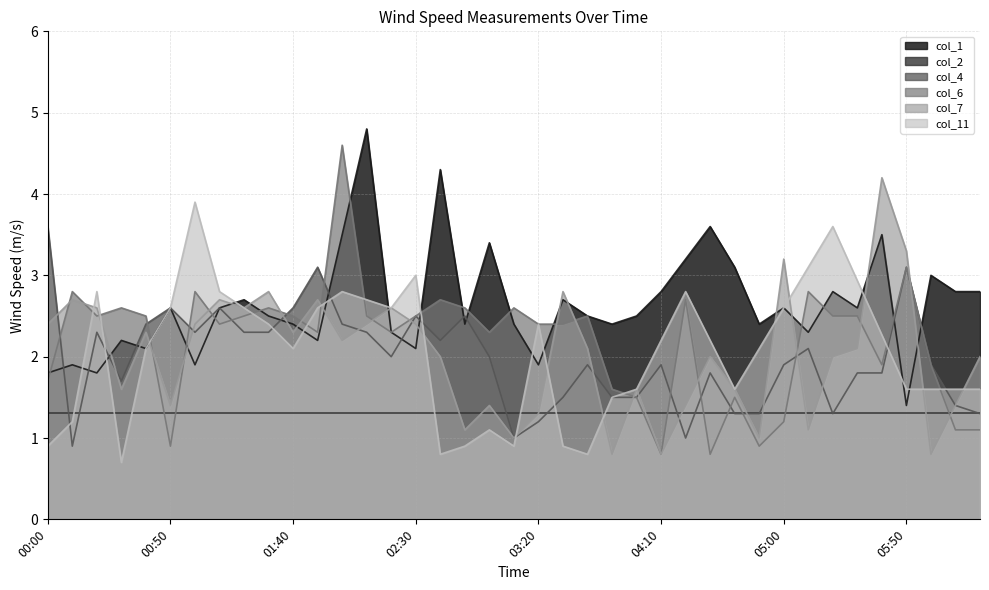

What is the difference between the col_1 values at 03:00 and 01:00?

1.5